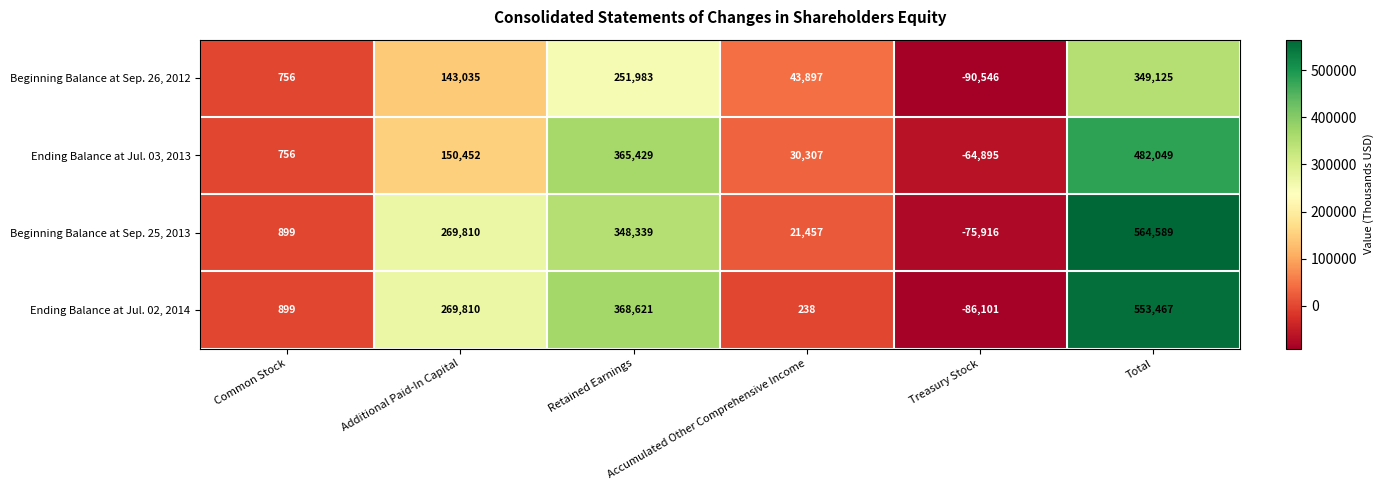

Which series has the largest total across all categories?

Beginning Balance at Sep. 25, 2013